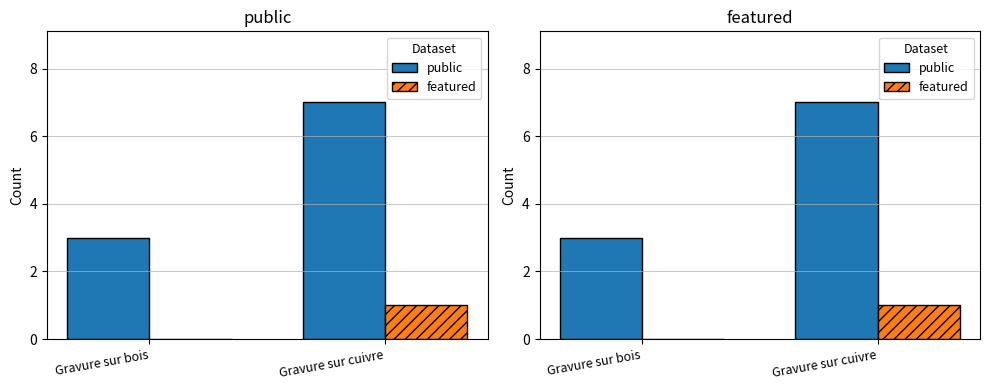

Reading left to right, transcribe all the data shown in this chart.

public: 3	7
featured: 0	1